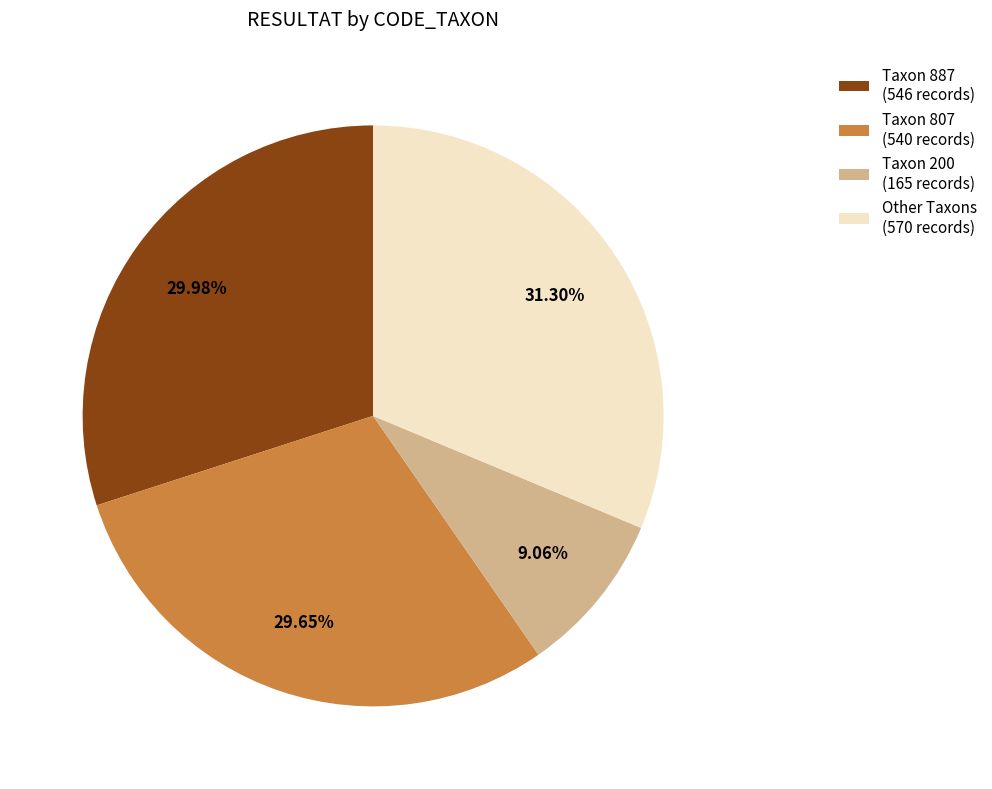

To the nearest percent, what is the difference between the largest and smallest slice percentages?

22%